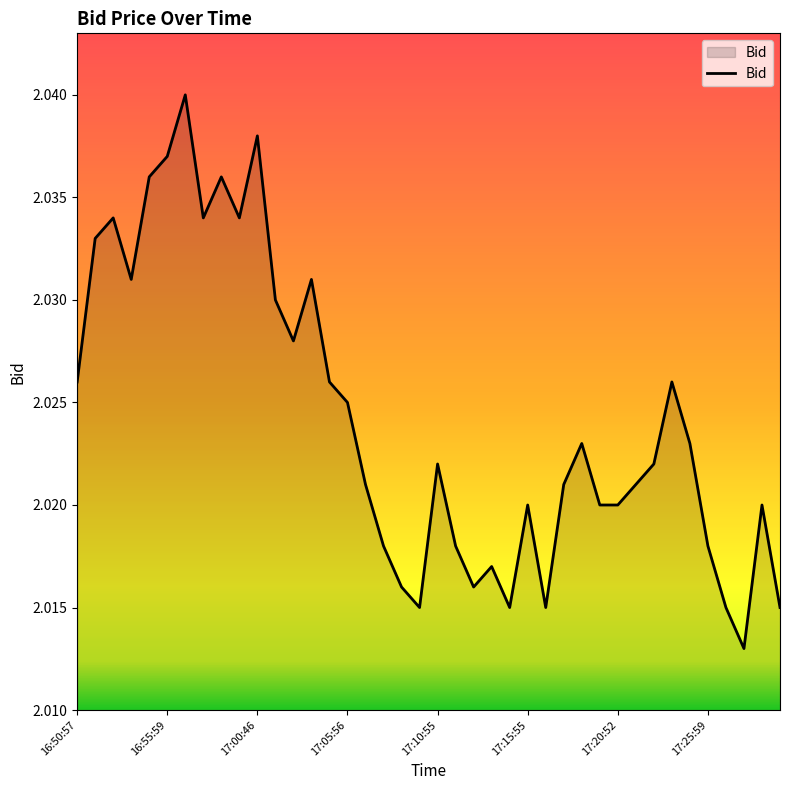

Count the number of data series in this chart.

1